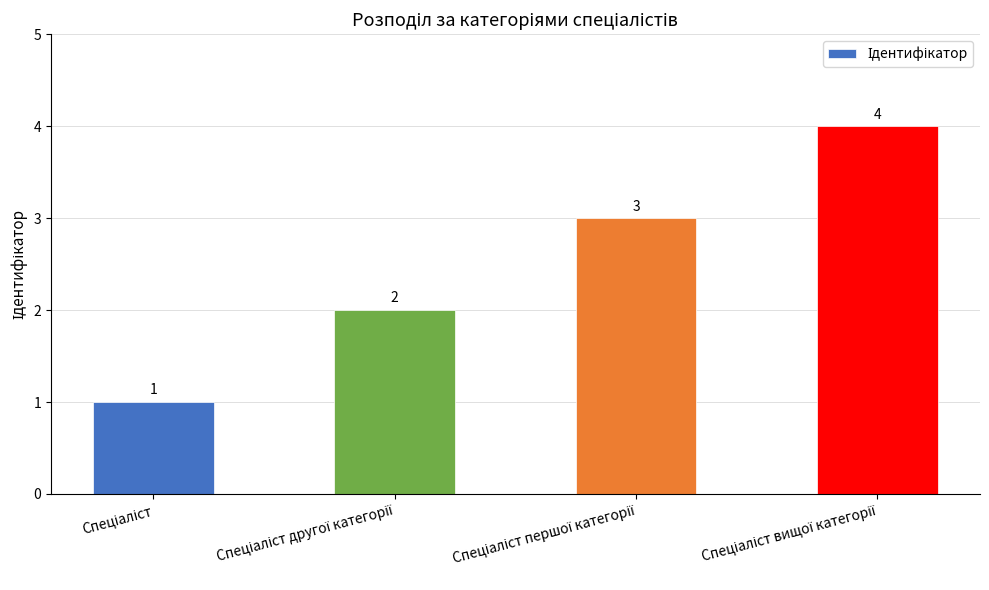

Does the chart contain stacked bars?

No